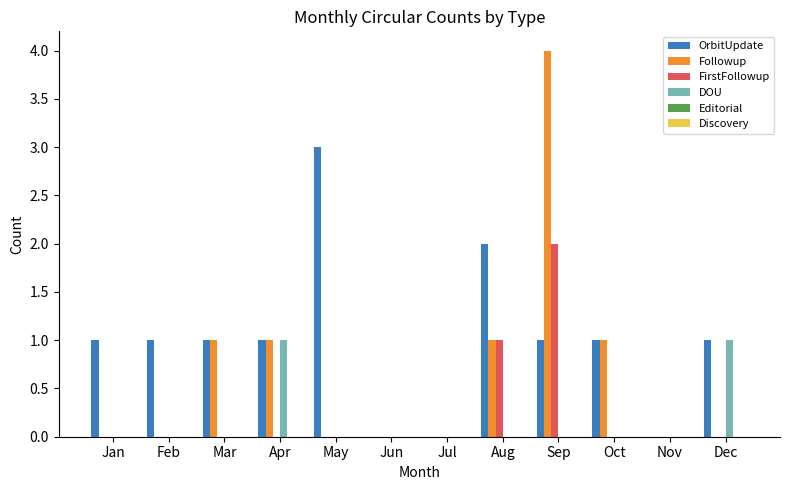

Which series has the largest range (max minus min)?

Followup